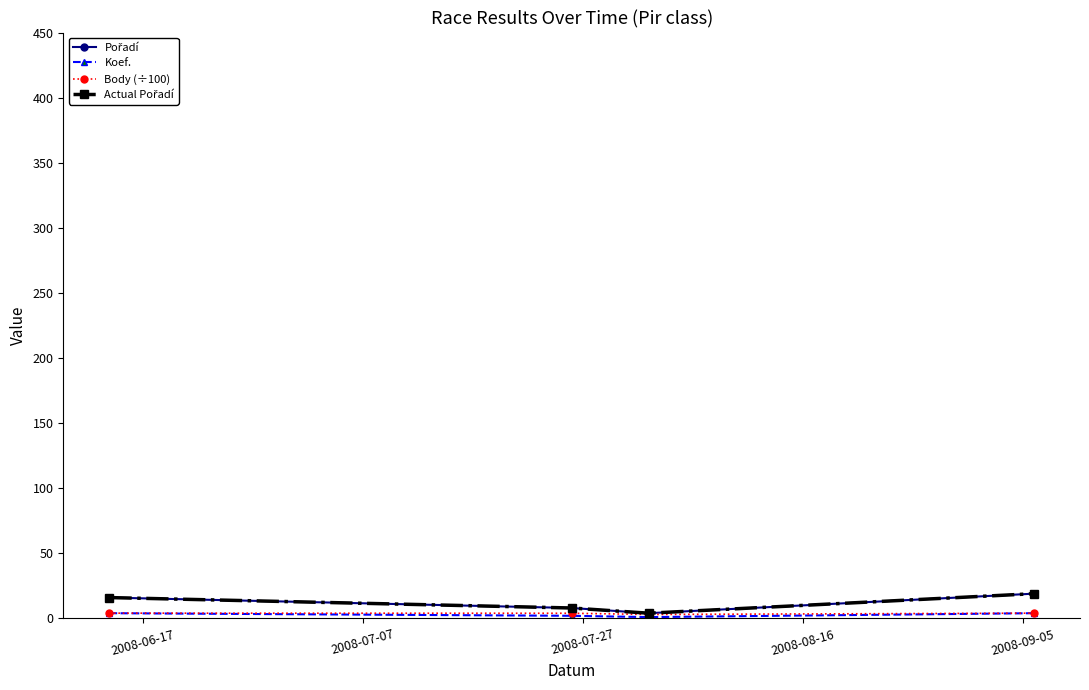

How many lines are shown in the chart?

4